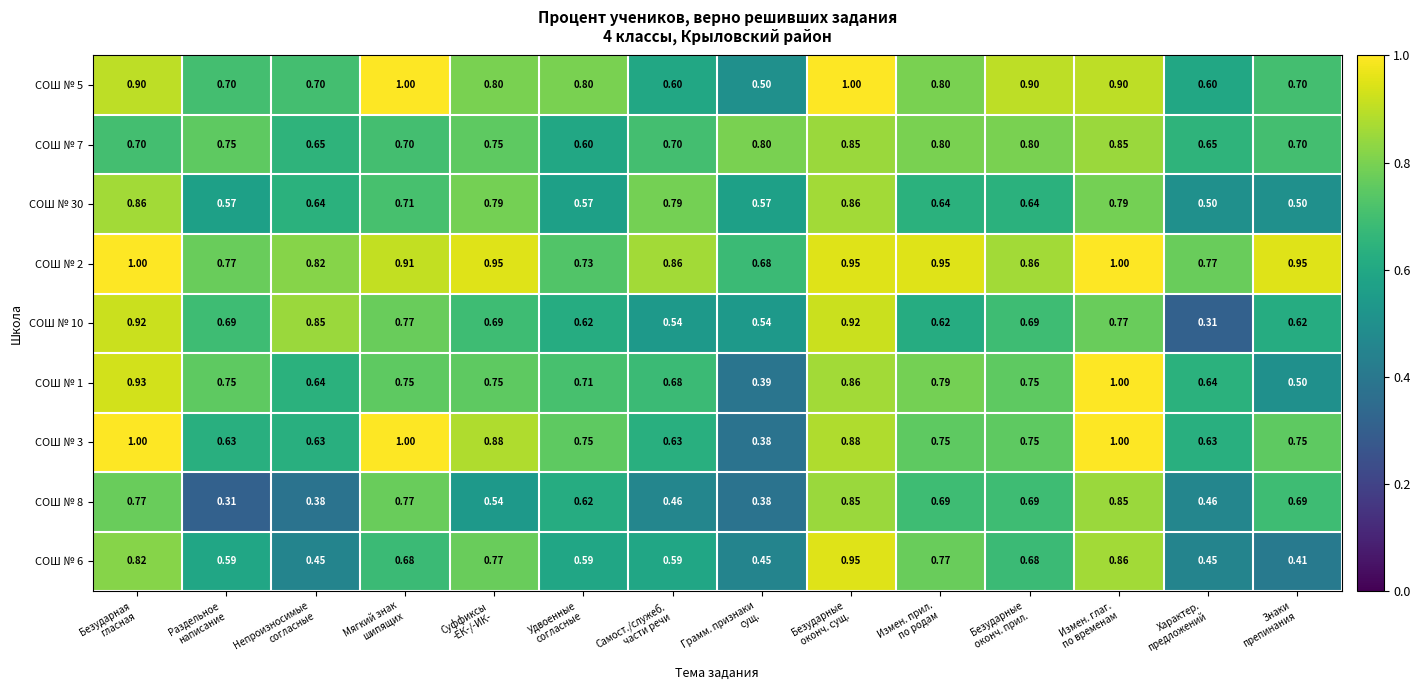

How many distinct data groups are displayed?

9